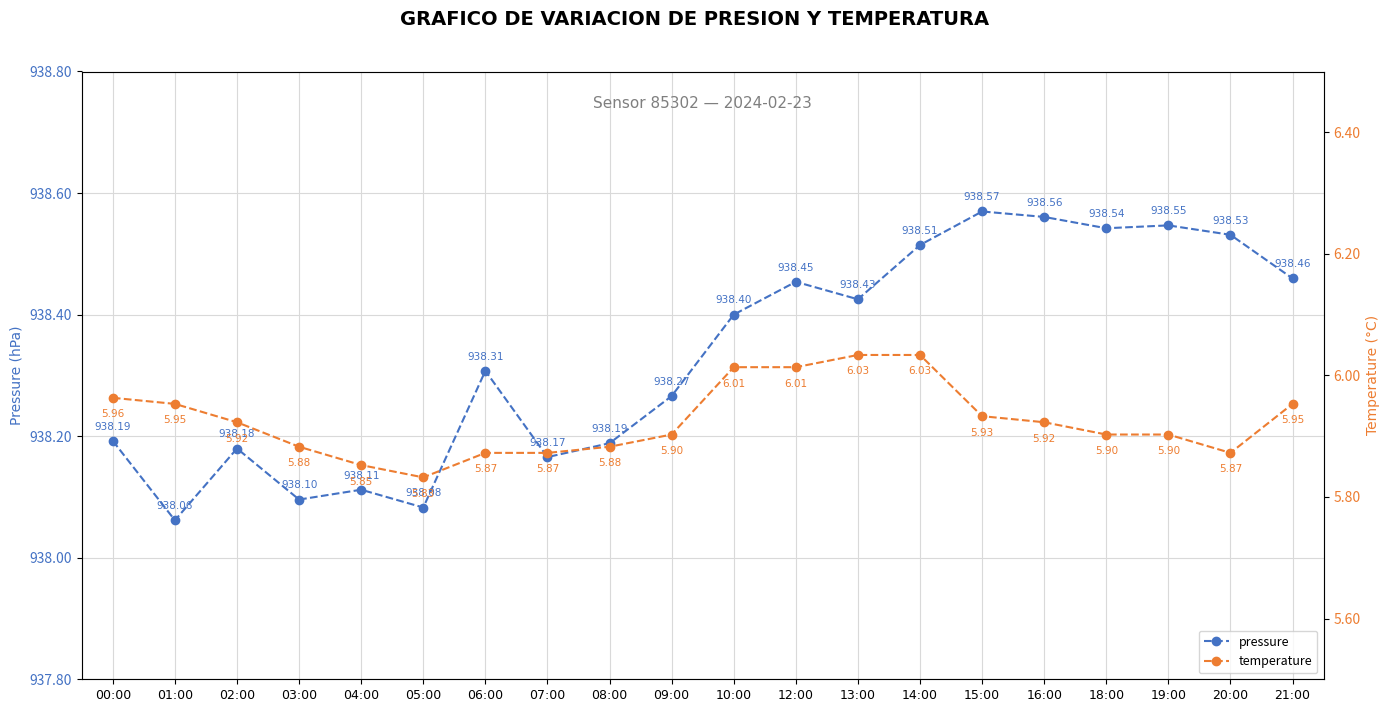

What is the difference between the second highest and second lowest values in the temperature series?

0.2